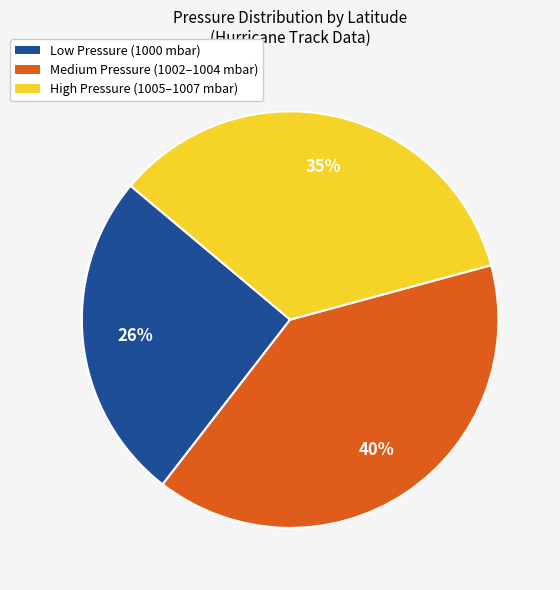

To the nearest percent, what is the difference between the largest and smallest slice percentages?

14%